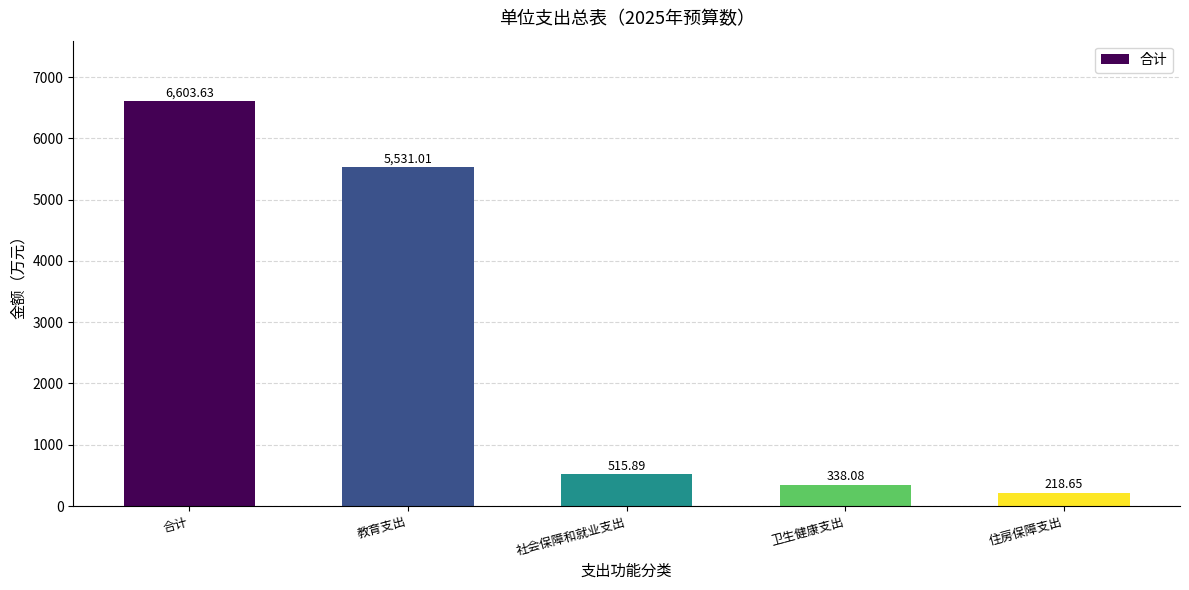

The value at 教育支出 is 5531.0. True or false?

True